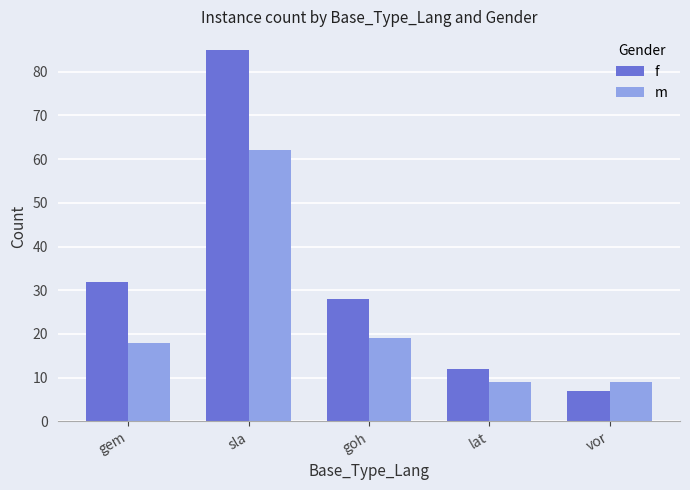

The value of m at sla is 62. True or false?

True